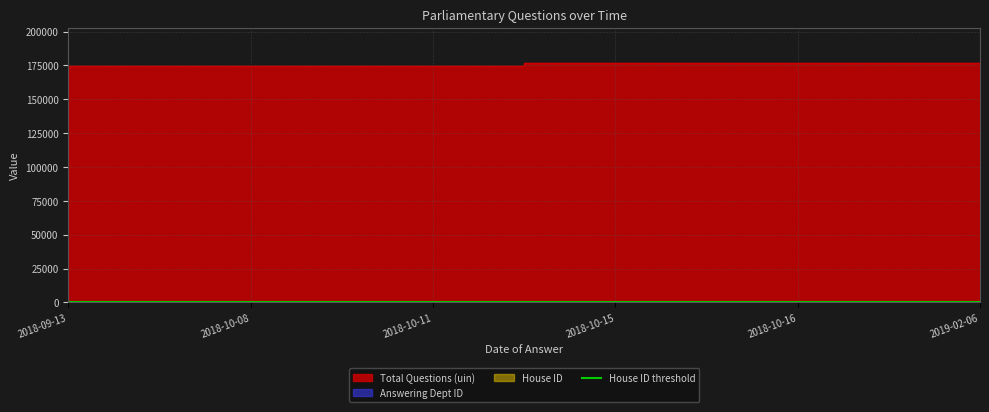

List the series in order of their peak value, highest first.

Total Questions (uin), Answering Dept ID